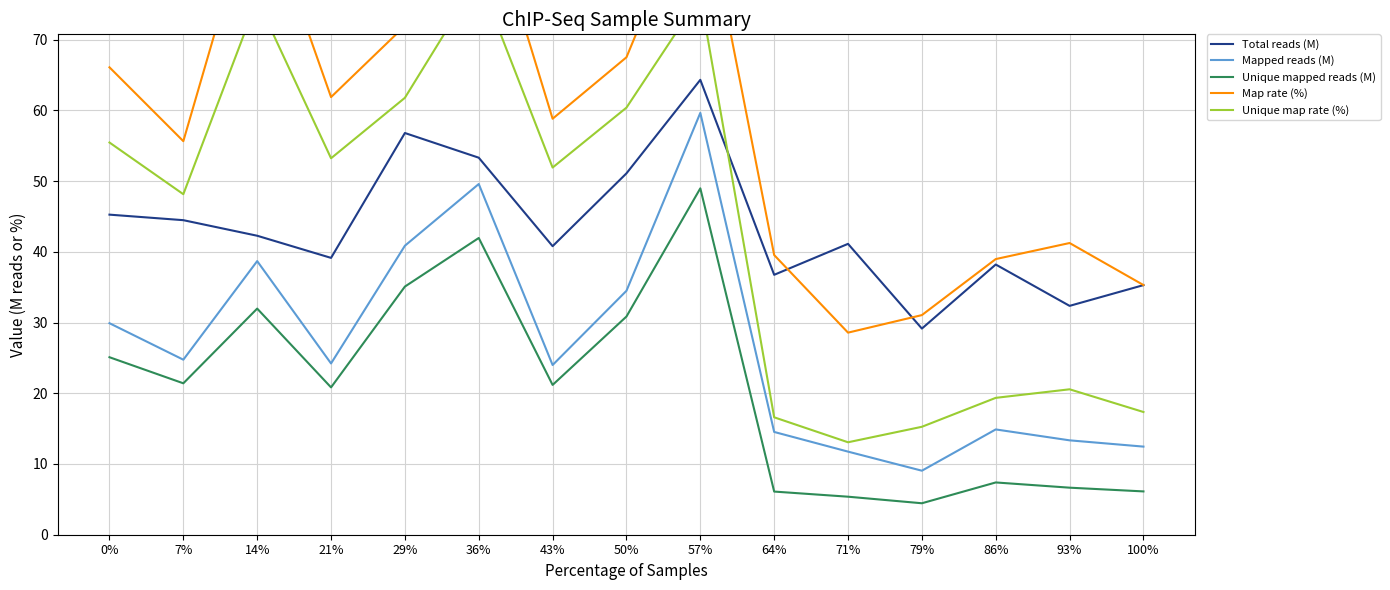

Does the chart display data point markers on the line(s)?

No